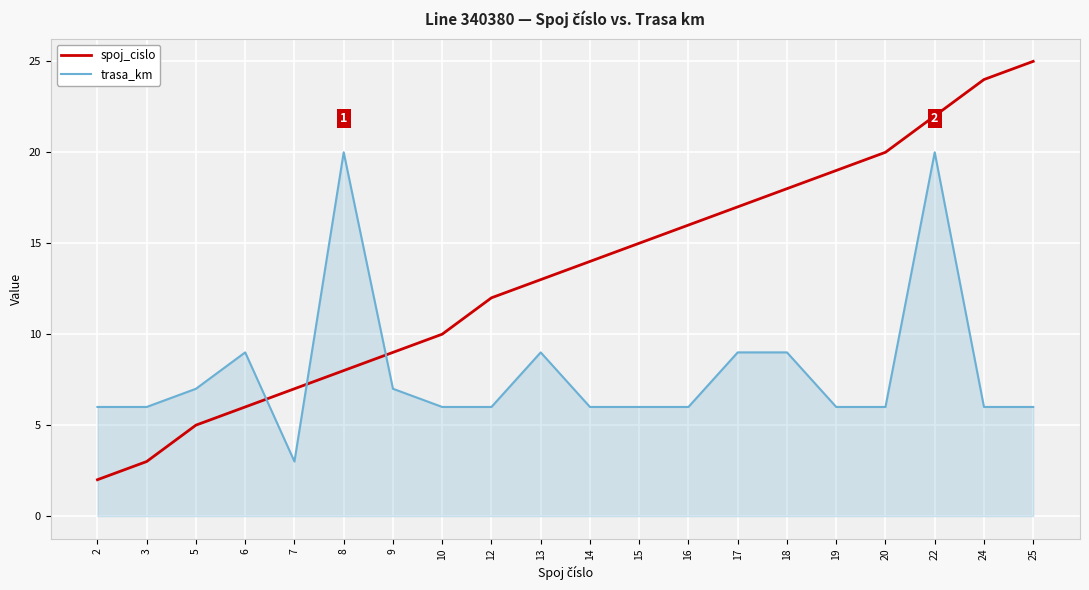

Which series has the largest total across all categories?

spoj_cislo